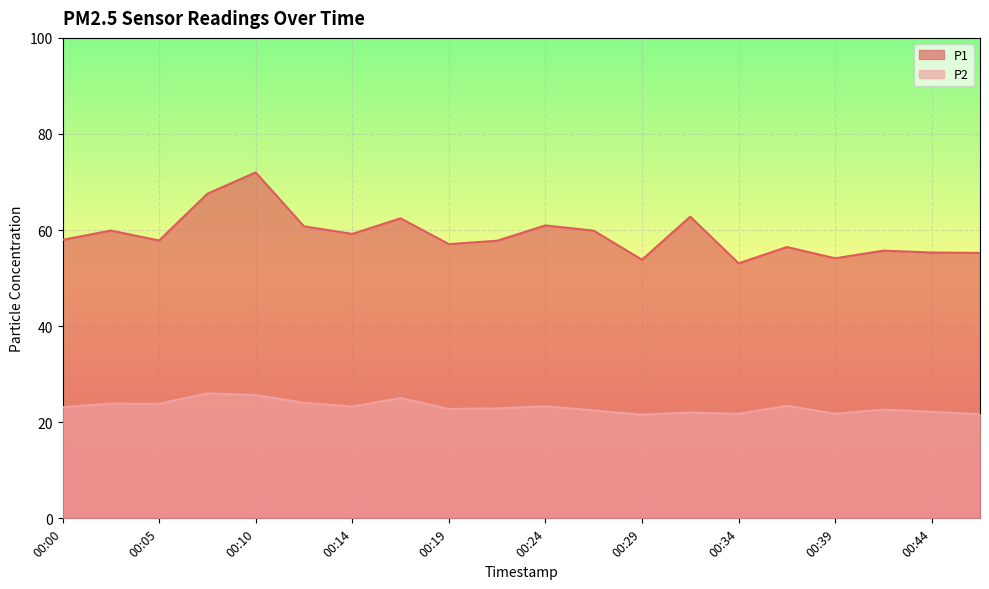

What is the value of the P1 point at the 6th from the left?

60.8